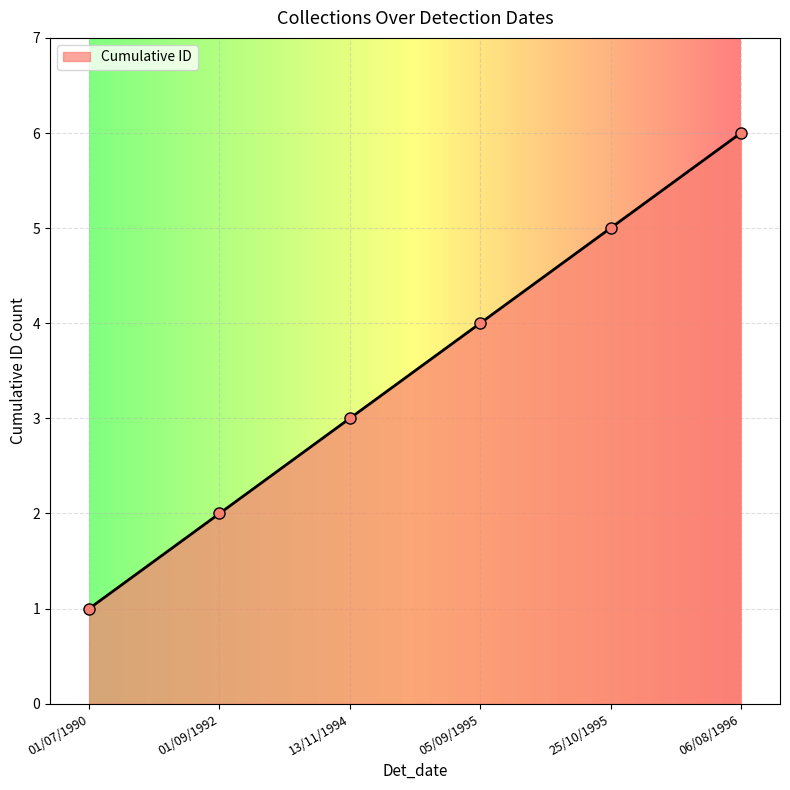

Reading left to right, list all the values displayed in this chart.

1	2	3	4	5	6